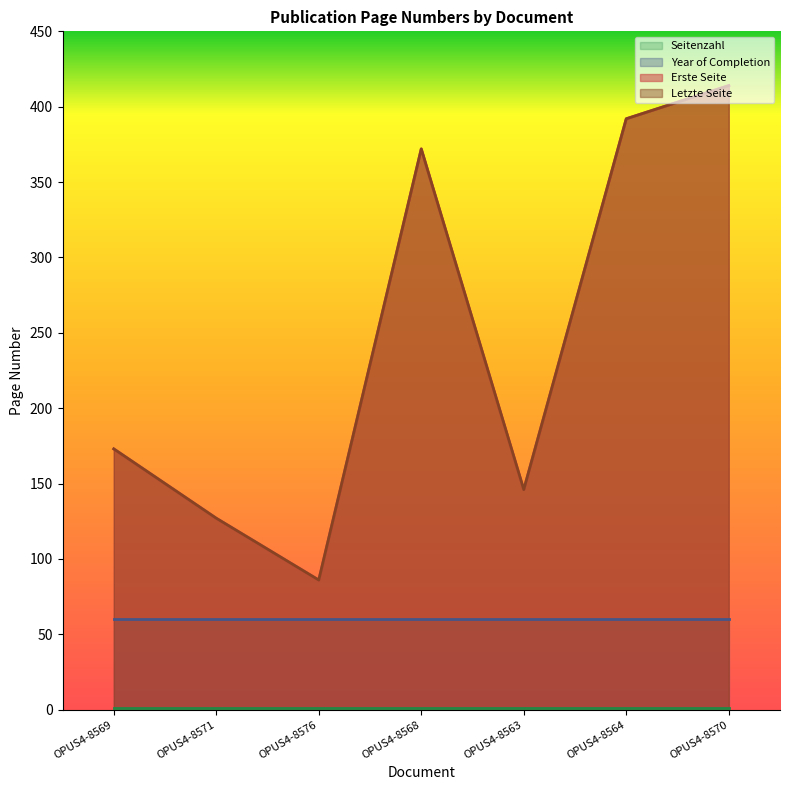

Does the chart have visible grid lines?

No